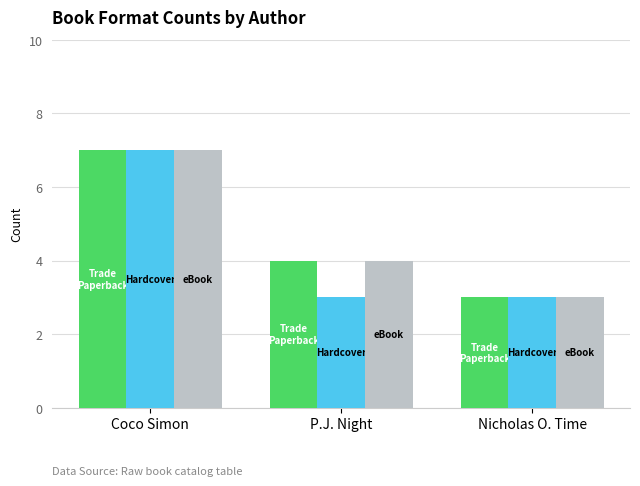

At which category is the sum across all series the highest?

Coco Simon